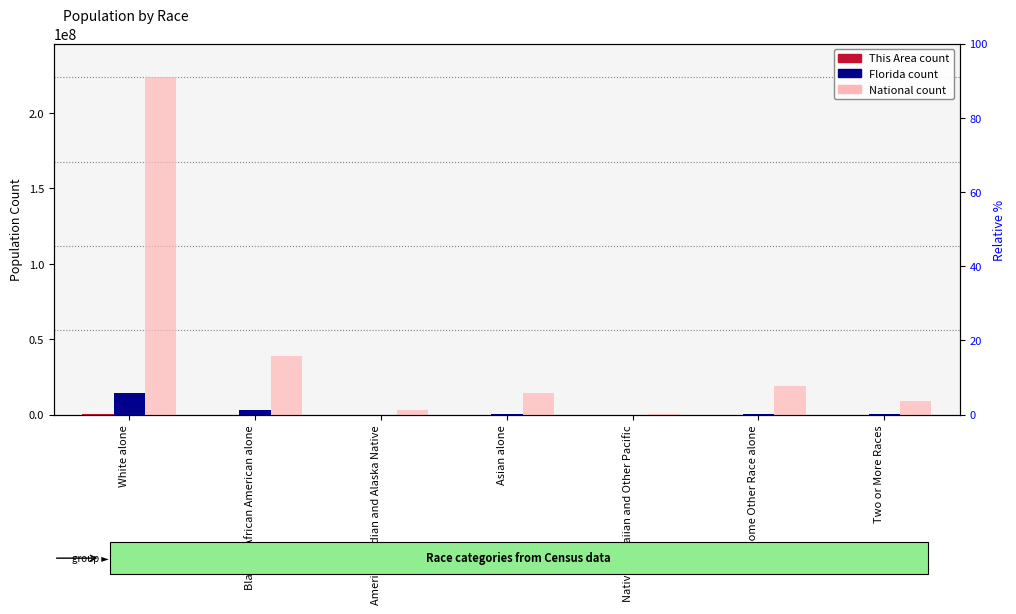

Is it true that This Area equals 4039 at Some Other Race alone?

True